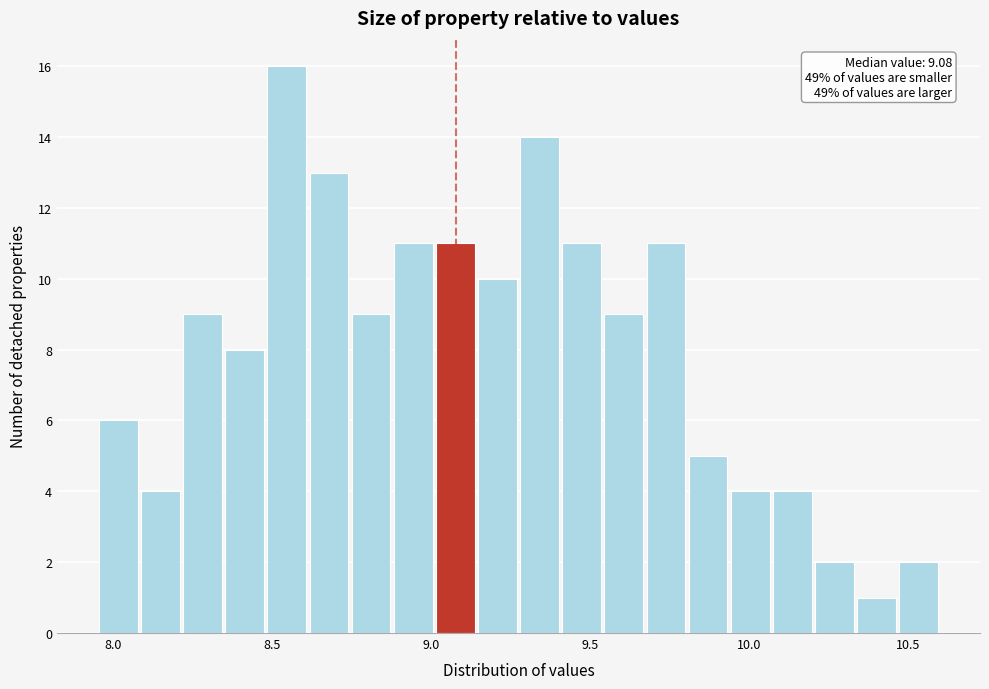

Read against the x-axis, roughly where is the centre of the tallest bar?

8.55